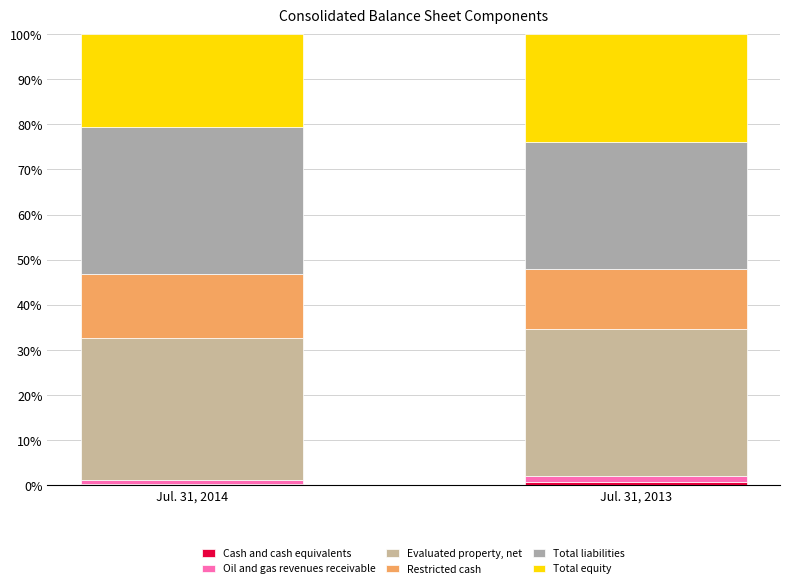

Count the number of data series in this chart.

6